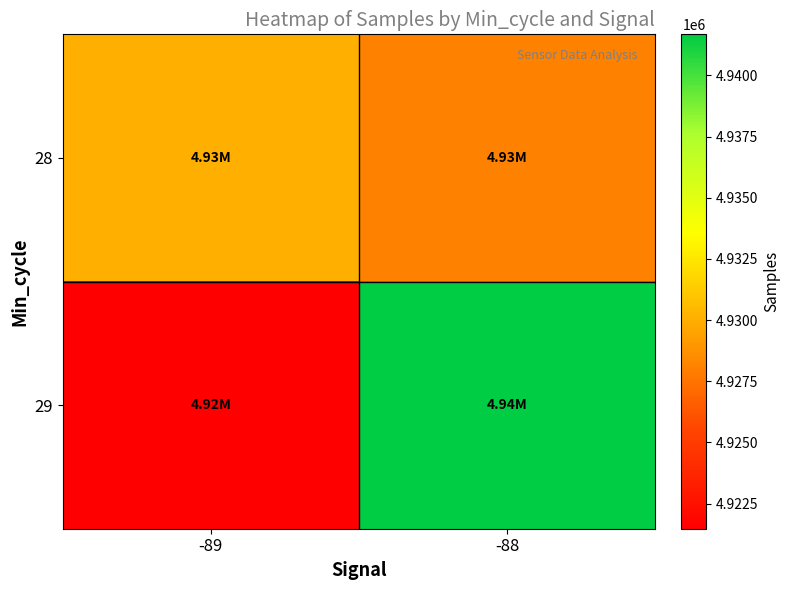

What is the difference between the highest and lowest values at -89?

8599.5